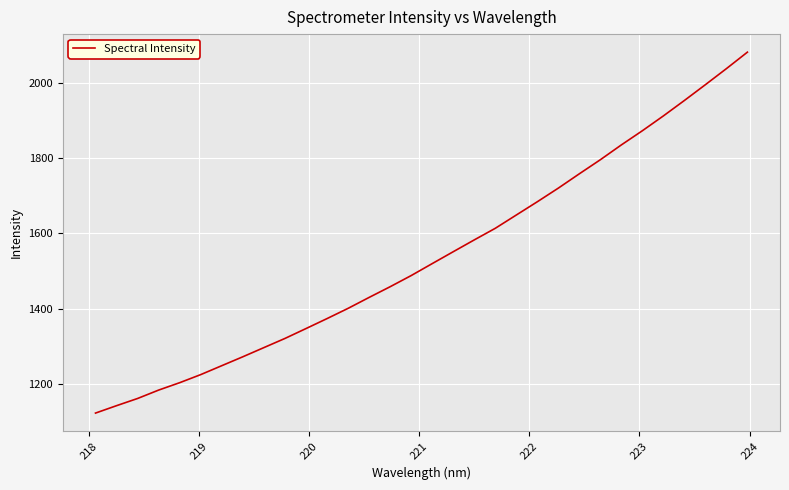

What is the difference between the maximum and minimum values?

958.3